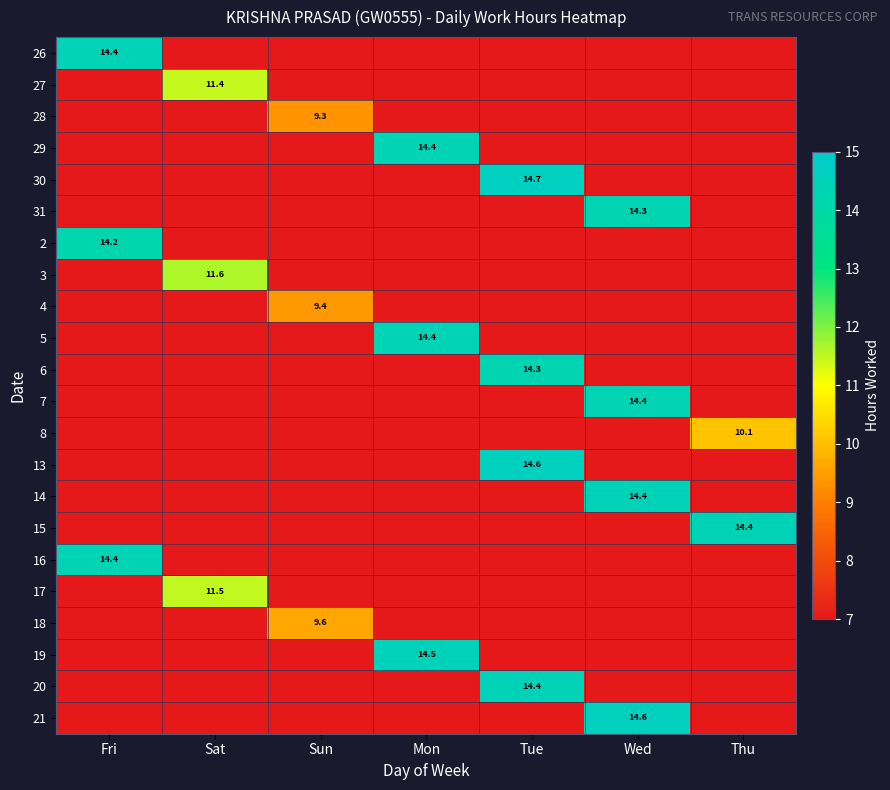

What is the maximum value shown in the chart?

14.7